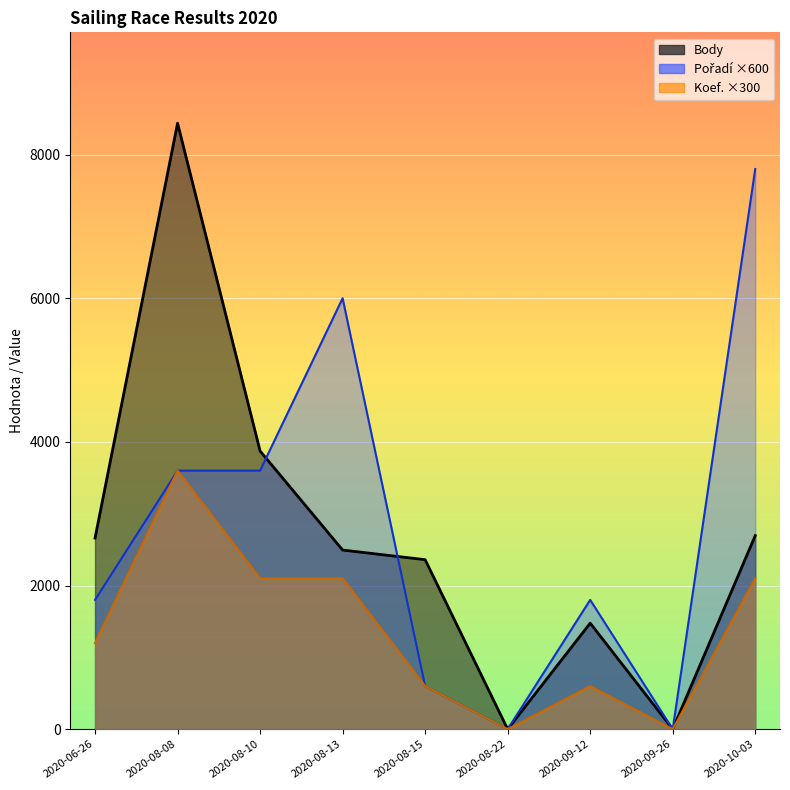

True or false: Body has more than 2 interior local peaks.

False